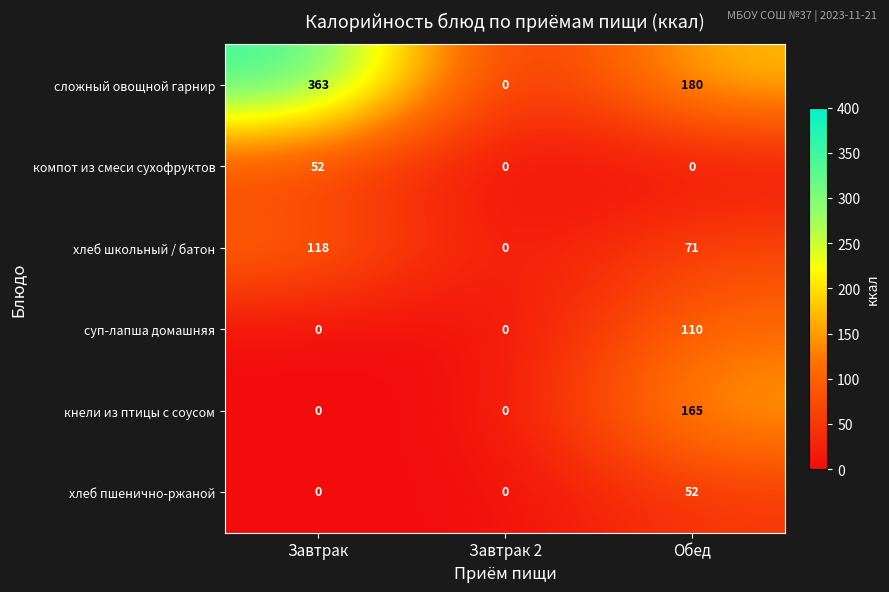

Count the хлеб школьный / батон values in the range 0 to 118.

3